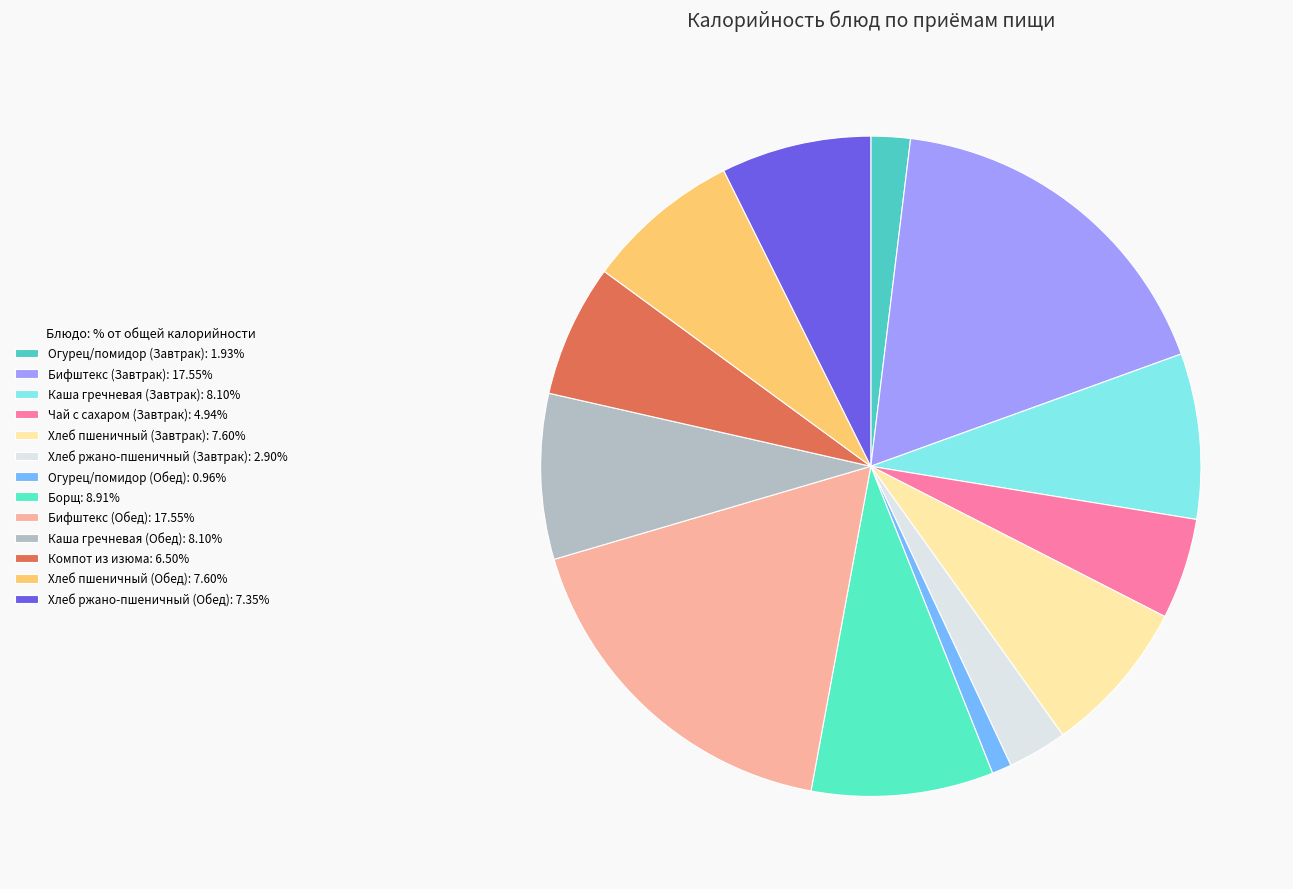

Count the number of slices in the pie.

13